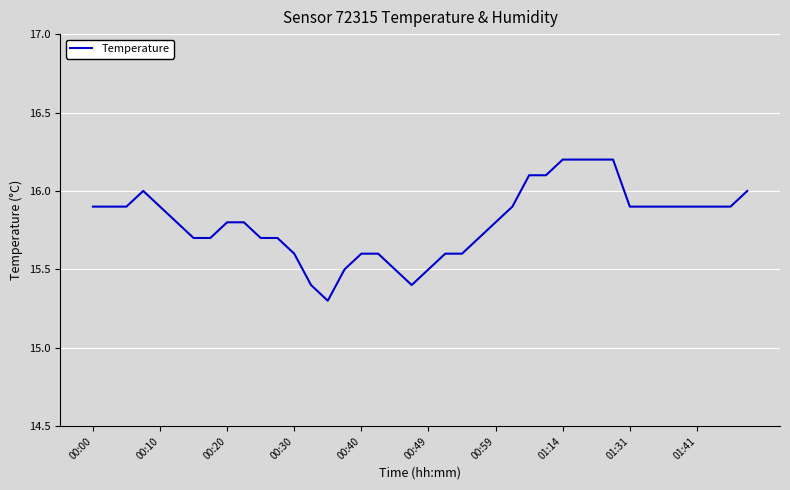

How many interior local peaks (higher than both neighbors) does the data have?

1